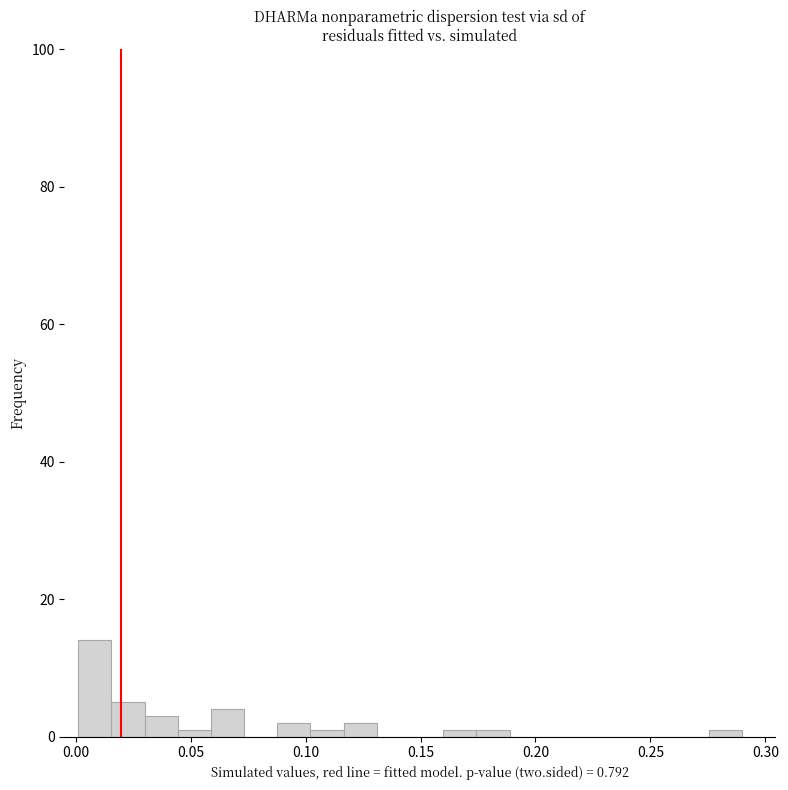

Read against the x-axis, roughly where is the centre of the tallest bar?

0.010